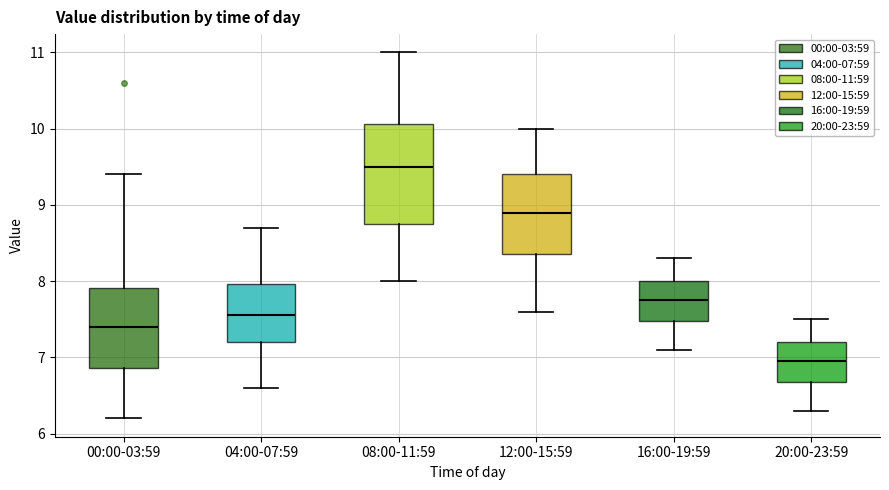

Which box's median line is the highest?

08:00-11:59